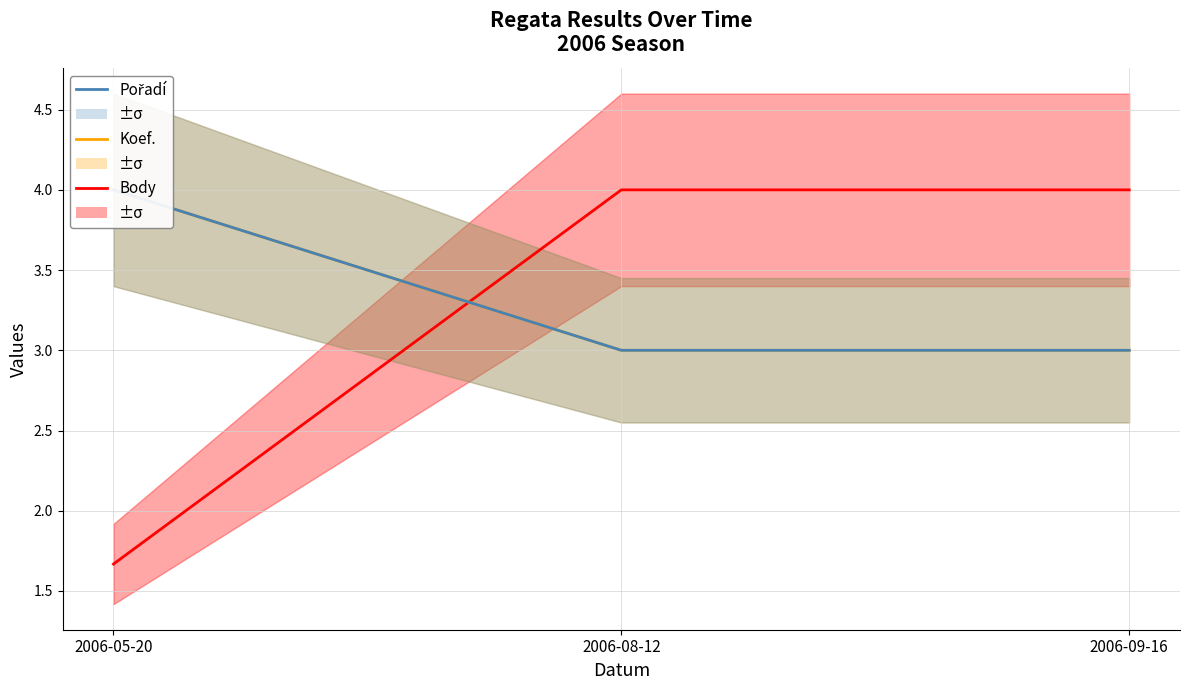

Is it true that Koef. equals 1.5 at 2006-09-16?

False